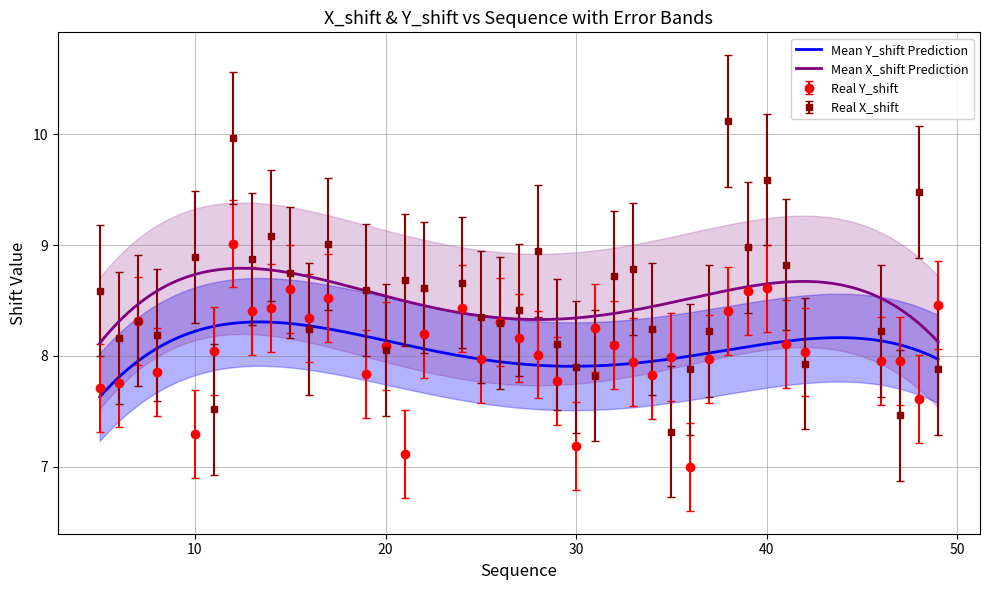

What is the lowest value of the Real X_shift series?

7.3